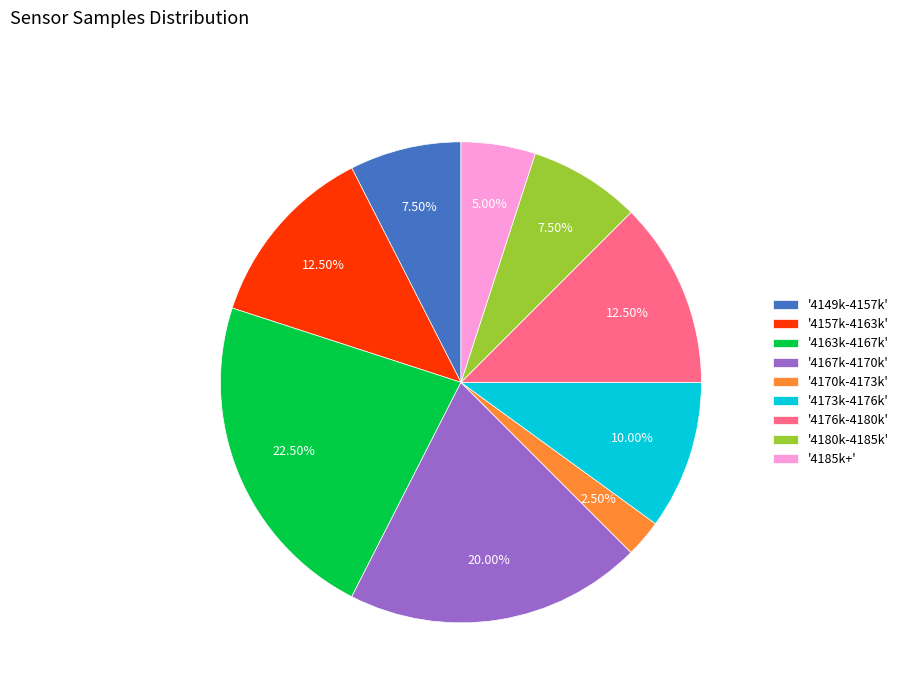

Is there any slice that represents more than half of the pie?

No